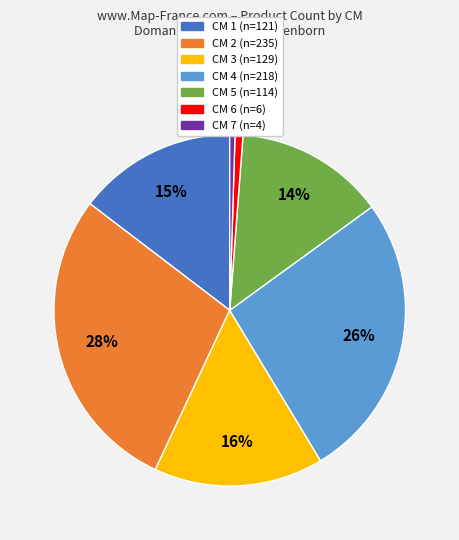

Is there any slice that represents more than half of the pie?

No